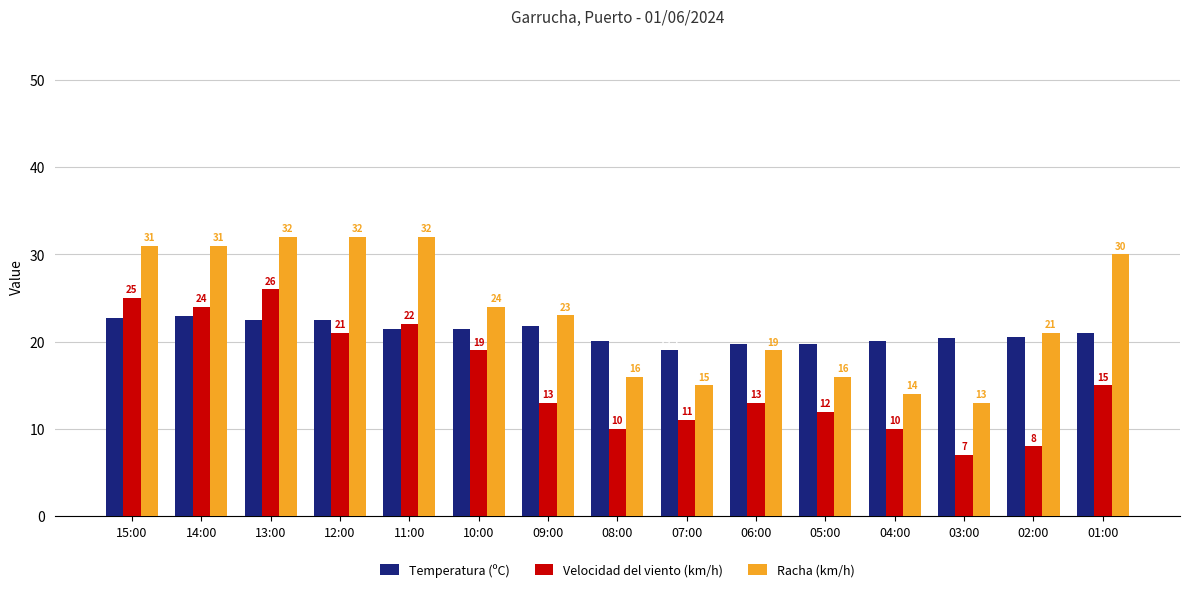

What is the spread (max minus min) of values at 11:00?

10.5